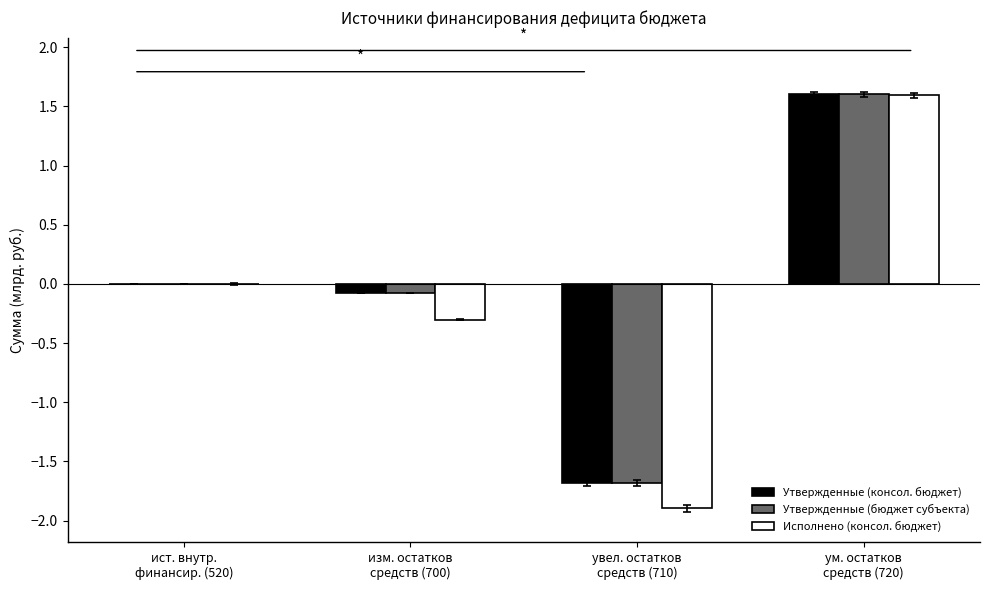

Which category has the highest value in the Утвержденные (бюджет субъекта) series?

ум. остатков
средств (720)